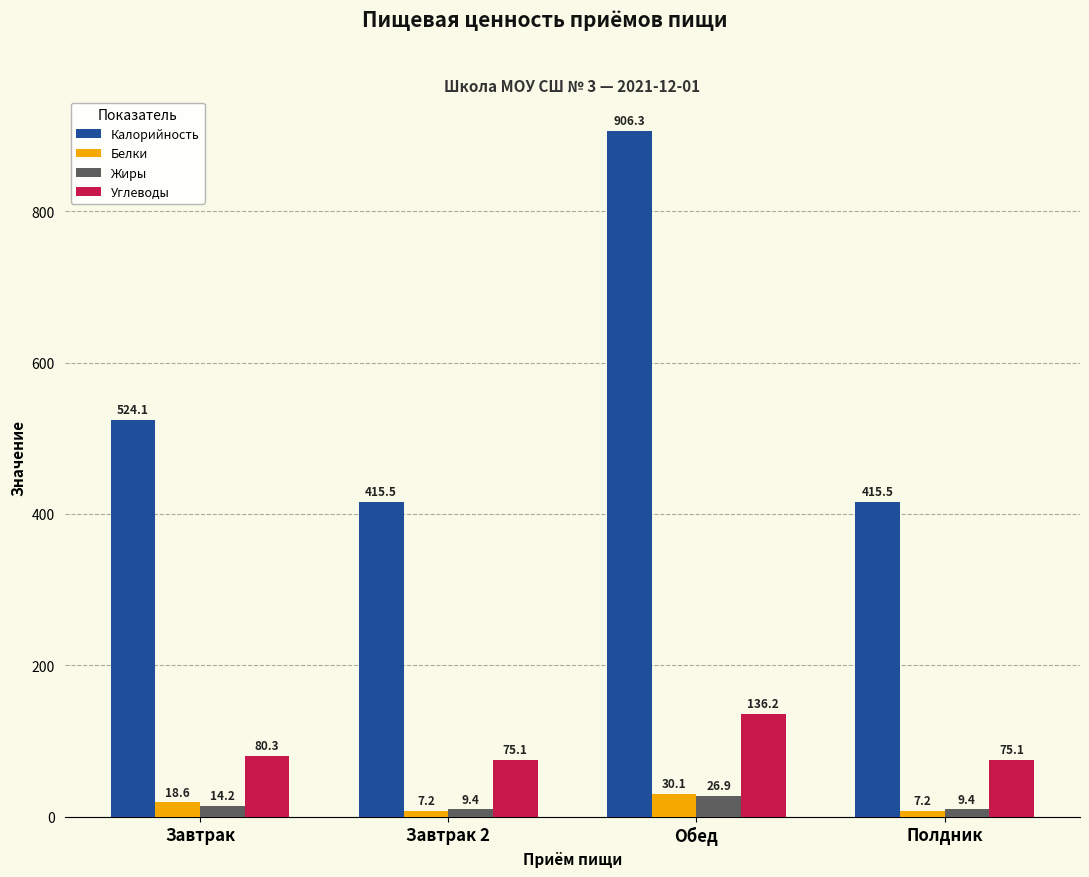

What is the difference between the Калорийность values at Полдник and Обед?

490.8